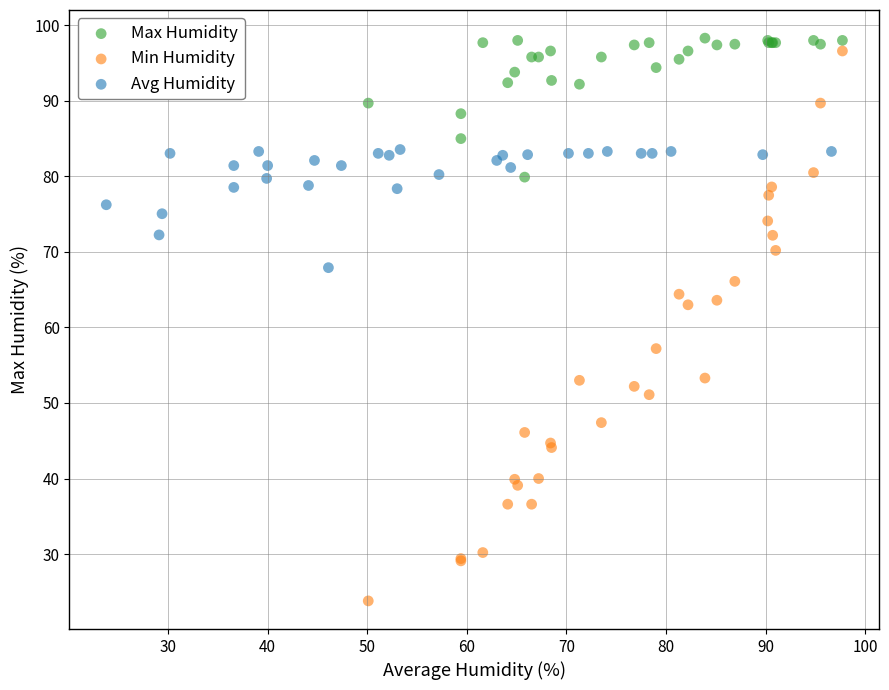

Which series has the largest Y range (max minus min)?

Min Humidity